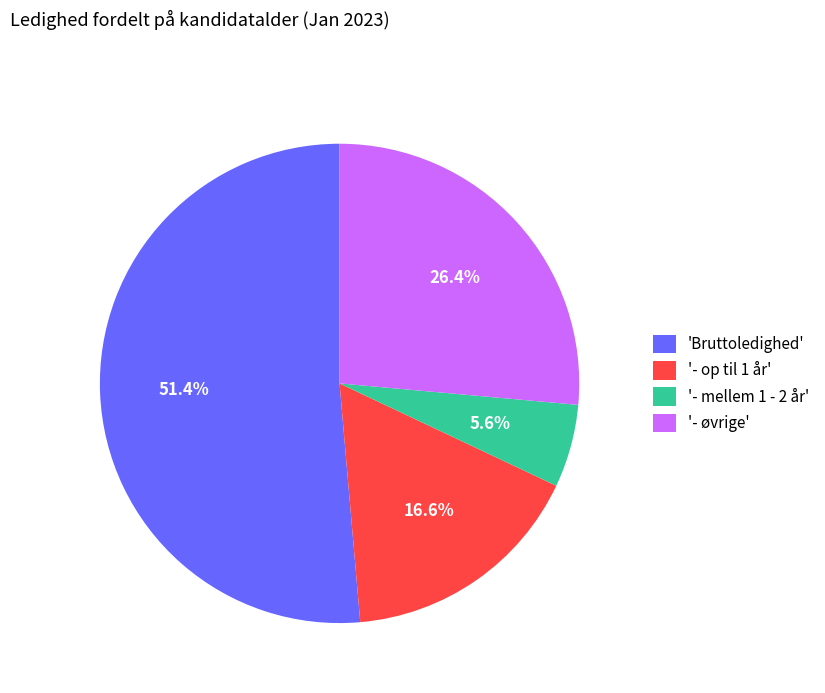

Which has a higher value, '- øvrige' or '- op til 1 år'?

'- øvrige'